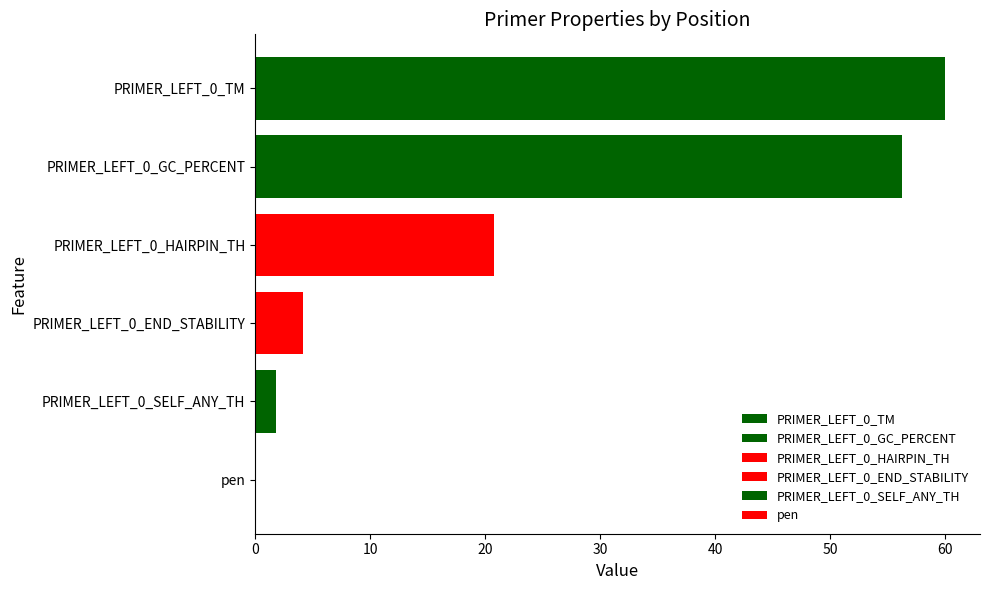

Is it true that PRIMER_LEFT_0_SELF_ANY_TH equals -3.6 at pos_295?

False